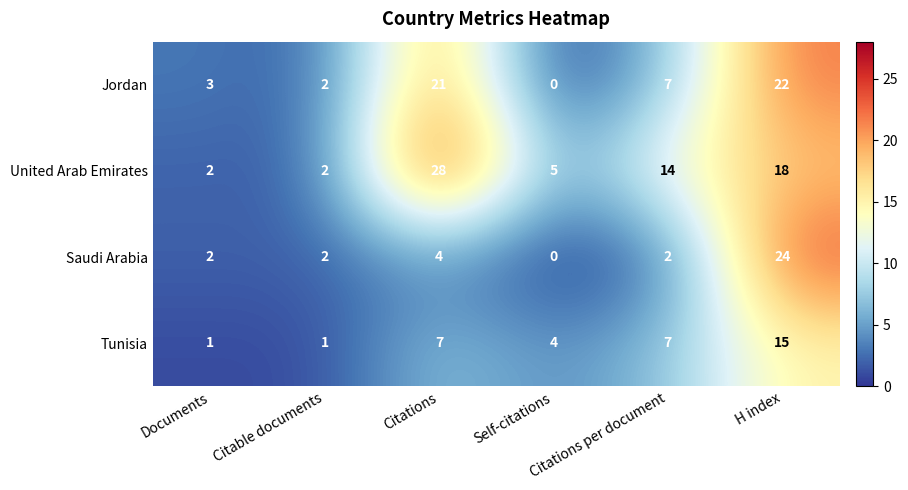

How many Tunisia values are between 1 and 7?

5